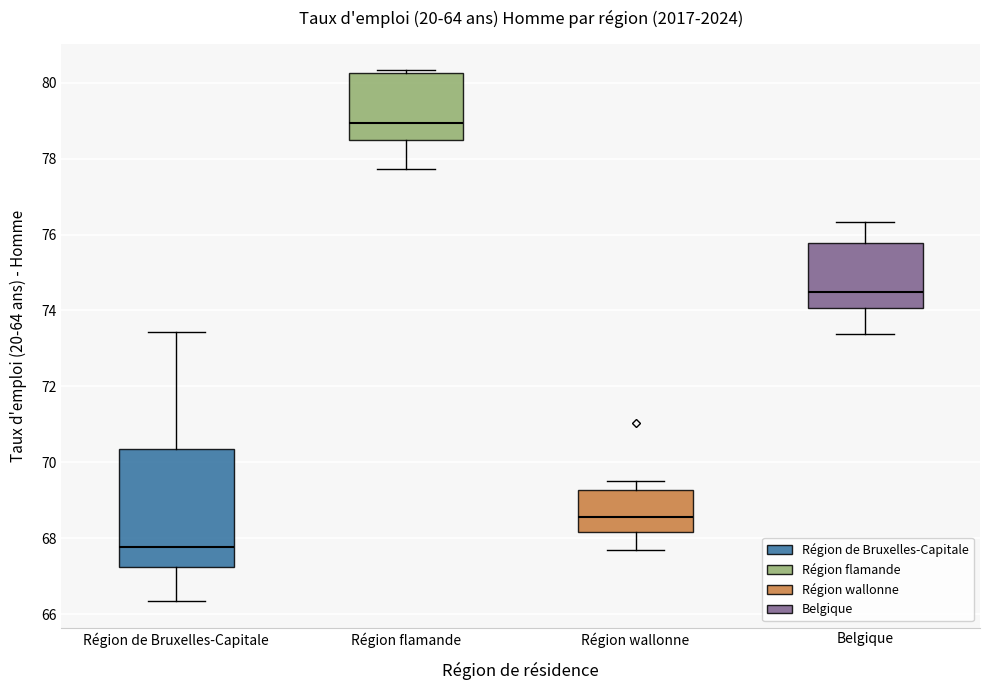

Where is the lower edge of the box for Région flamande on the y-axis? The values are not printed on the chart, so give them approximately, as read against the axis.

78.4